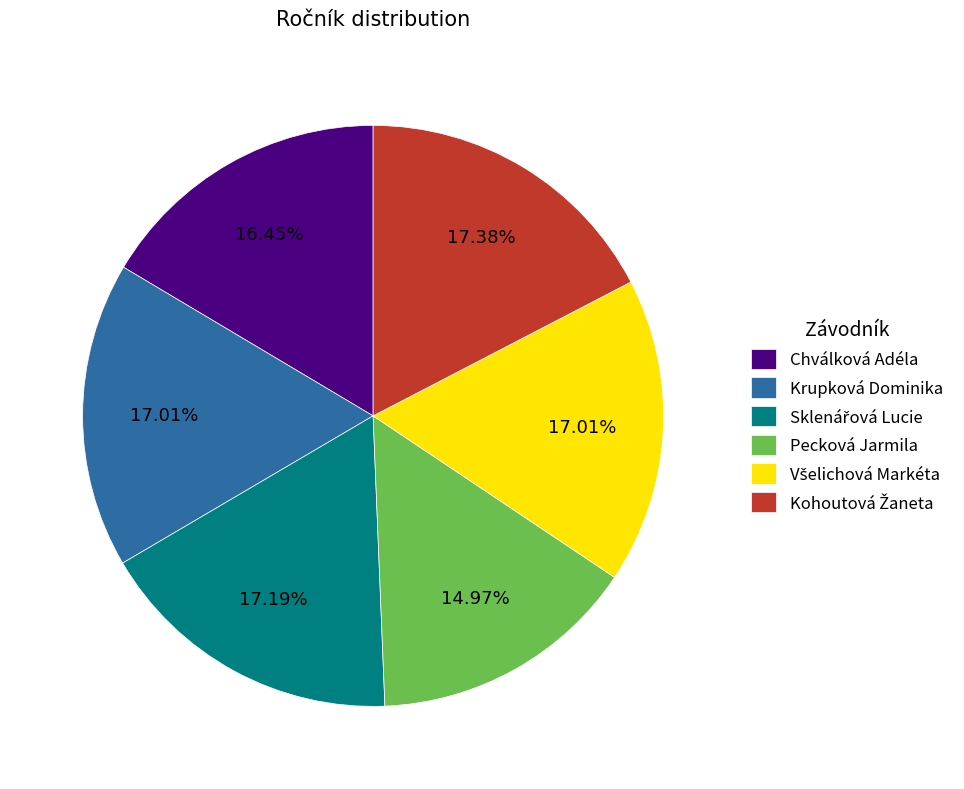

How many slices are in this pie chart?

6